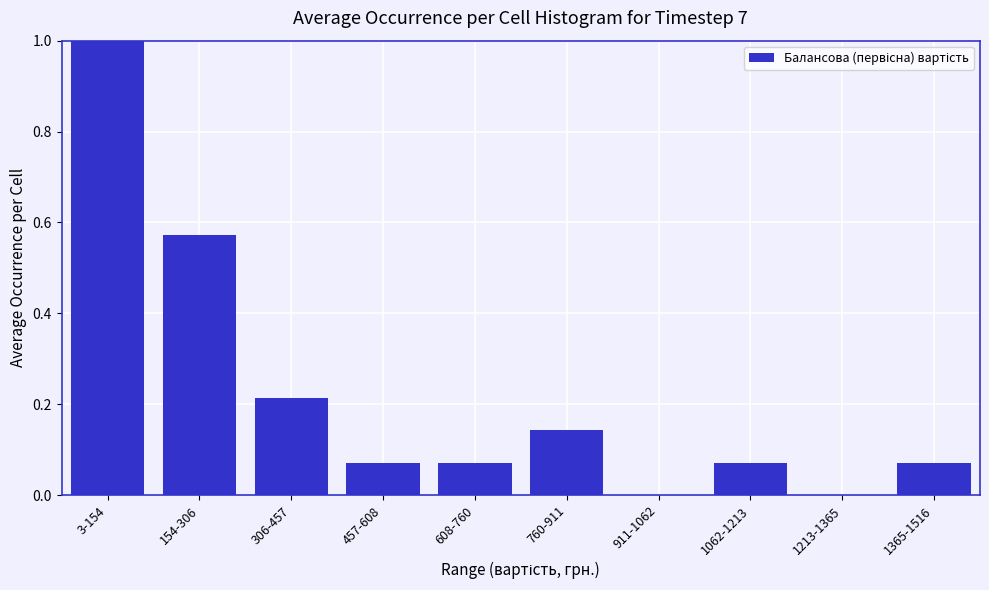

Which label corresponds to the largest value in the chart?

3-154